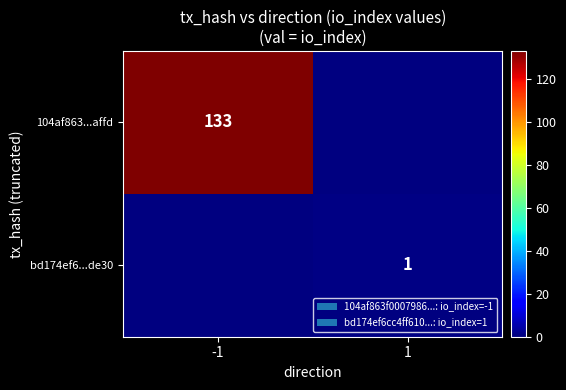

Is the value of 104af863...affd at -1 greater than the value of bd174ef6...de30 at 1?

Yes